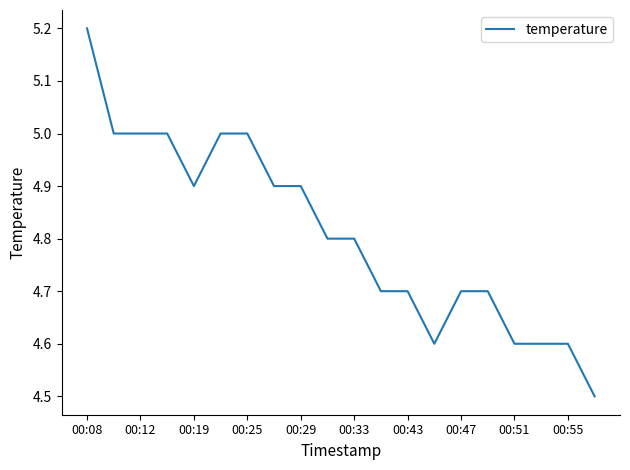

How many series are shown in this chart?

1